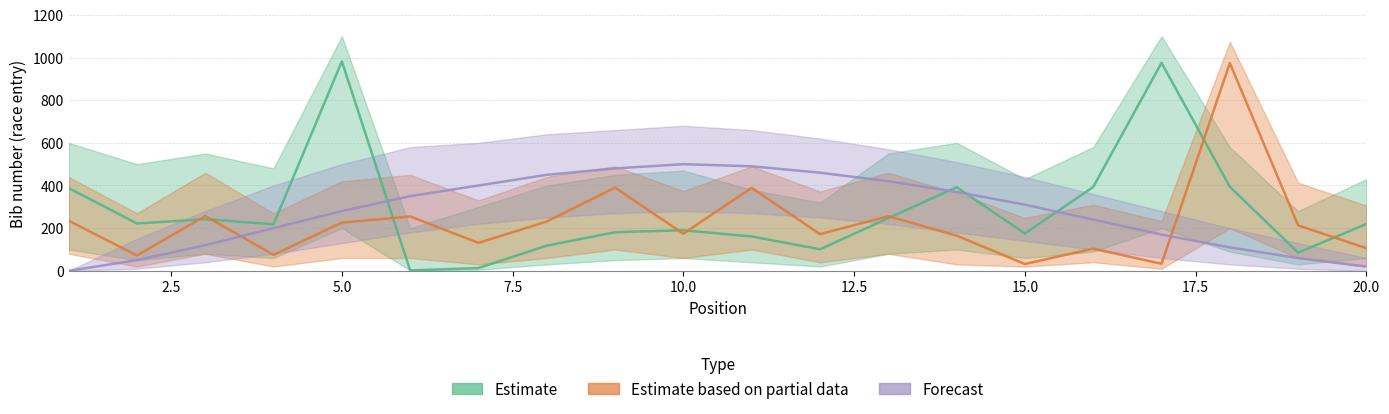

How many distinct data groups are displayed?

3